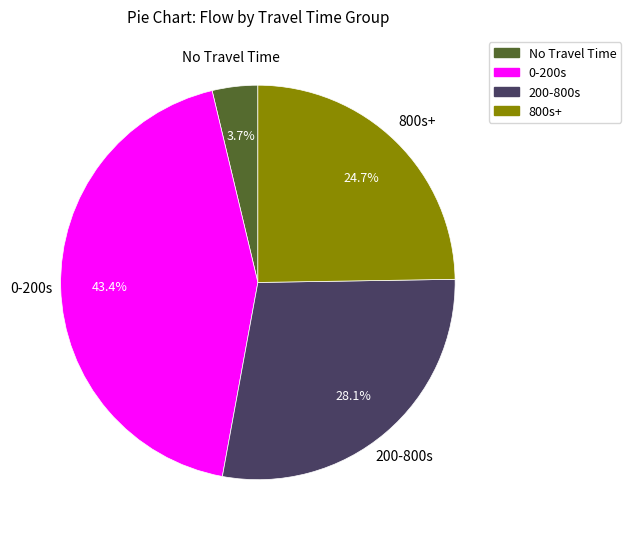

Is there any slice that represents more than half of the pie?

No